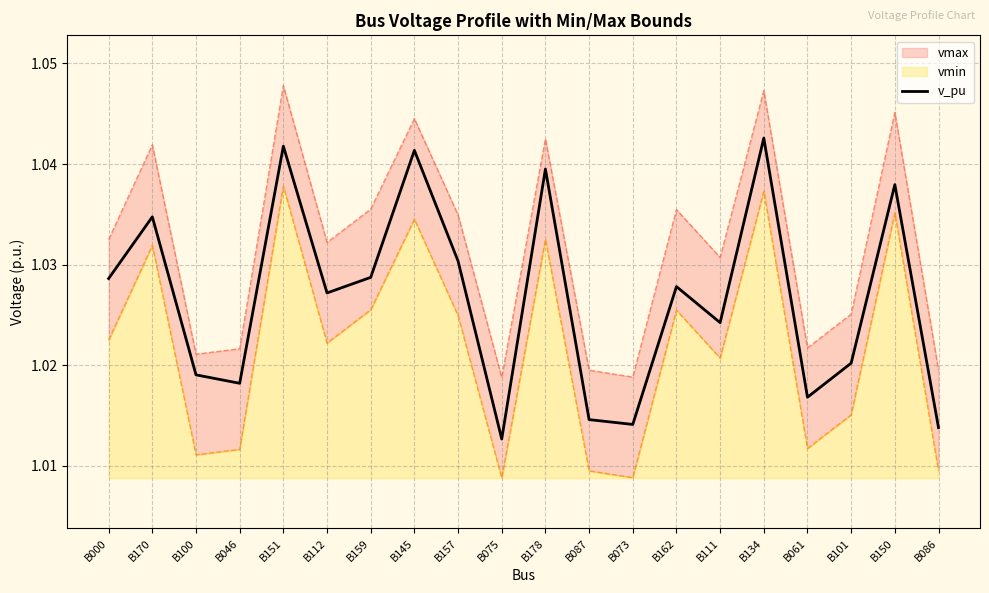

Which category has the lowest value across all series?

B075